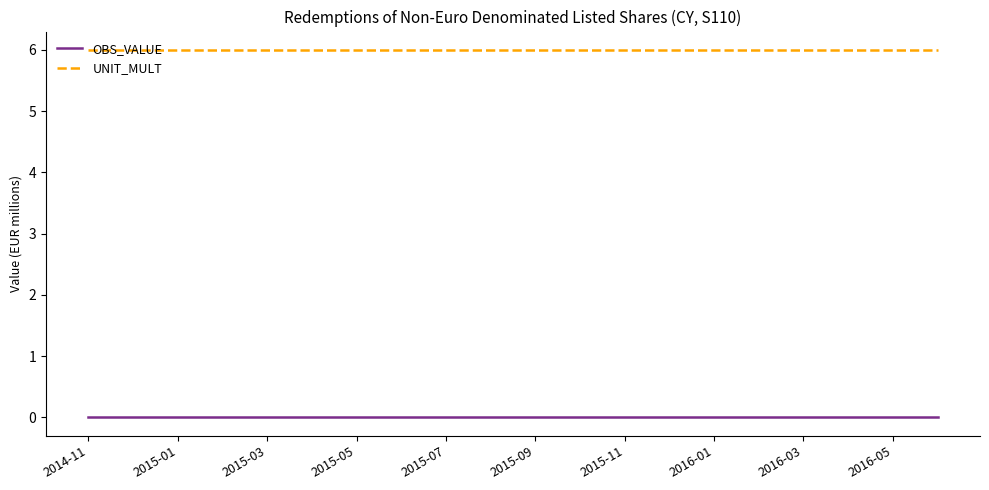

List the series in order of their peak value, highest first.

UNIT_MULT, OBS_VALUE